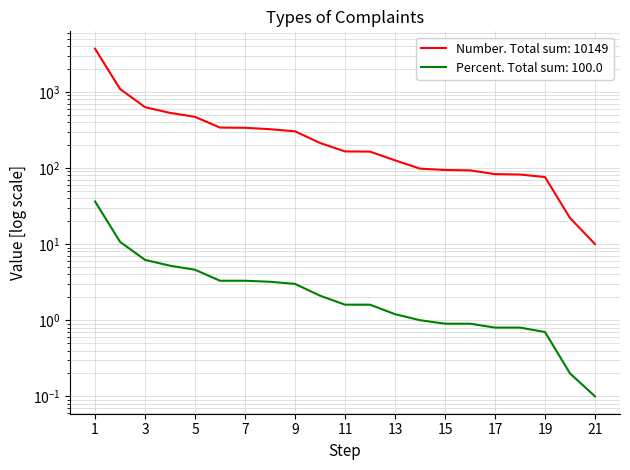

True or false: Number has more than 2 points higher than both neighbors.

False